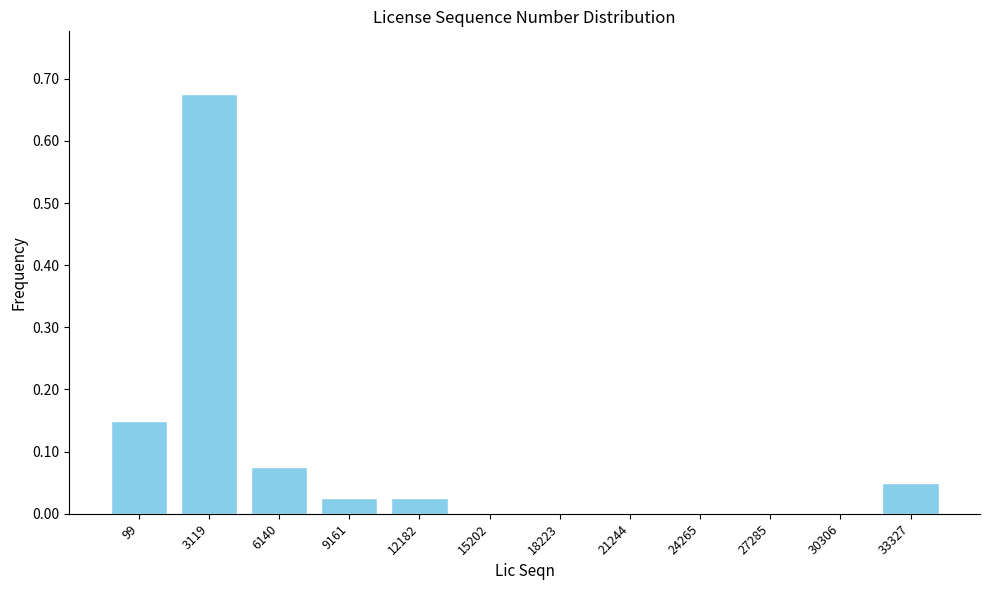

The chart shows a value of -0.4 at 27285. True or false?

False